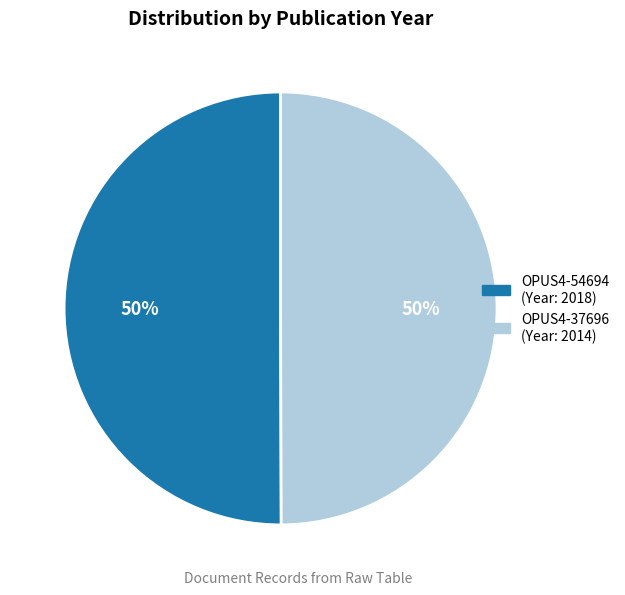

What is the ratio of the value at OPUS4-54694 to the value at OPUS4-37696?

1.0